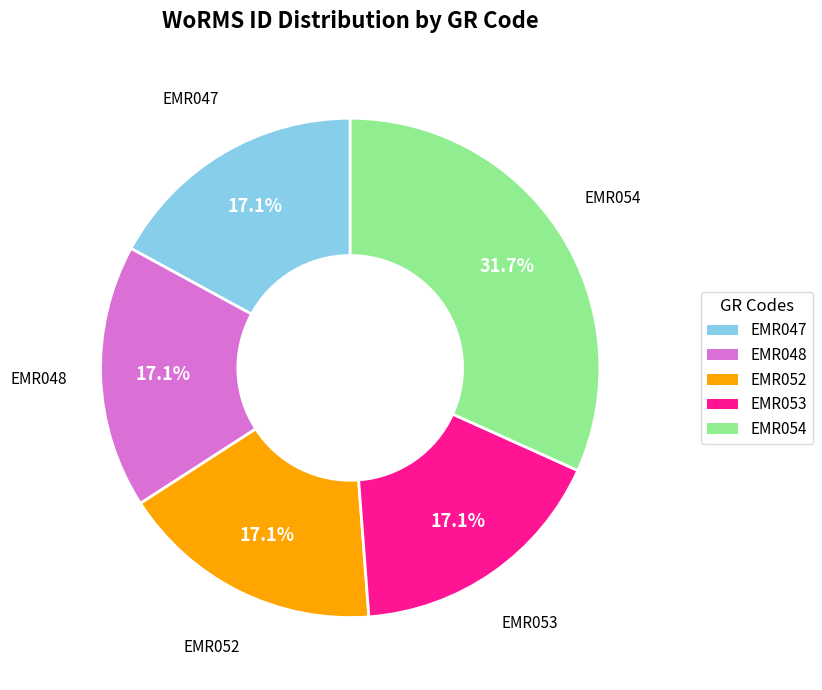

What is the ratio of the value at EMR053 to the value at EMR054?

0.5